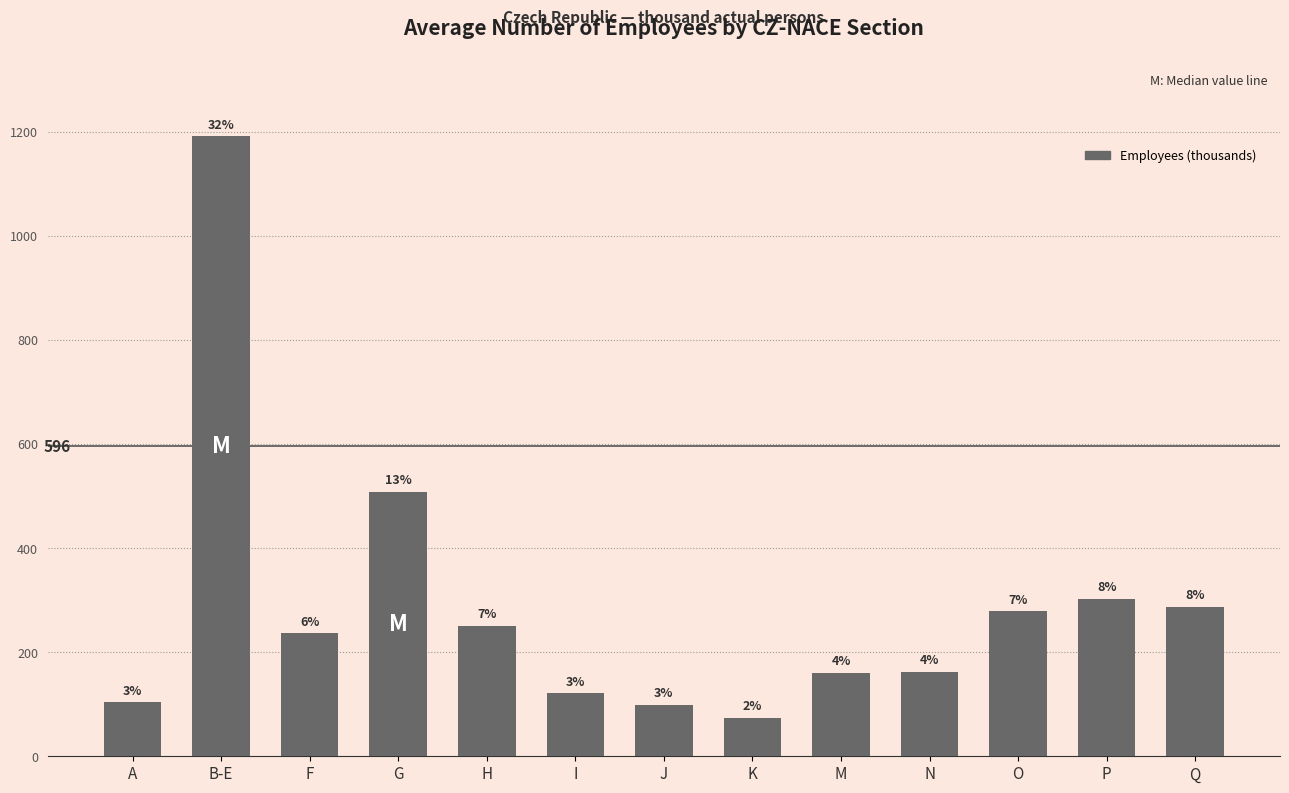

What is the maximum value shown in the chart?

1191.1